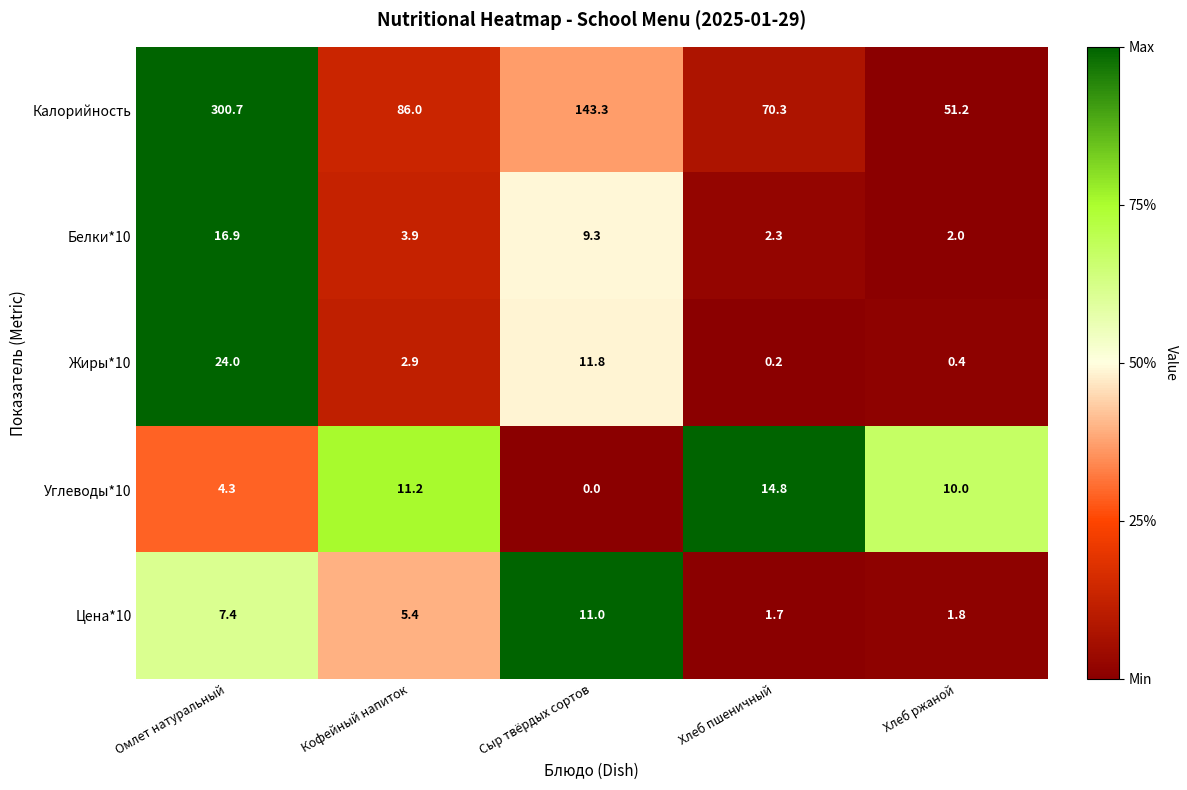

Reading left to right, list all the values displayed in this chart.

Калорийность: 300.7	86.0	143.3	70.3	51.2
Белки*10: 16.9	3.9	9.3	2.3	2.0
Жиры*10: 24.0	2.9	11.8	0.2	0.4
Углеводы*10: 4.3	11.2	0.0	14.8	10.0
Цена*10: 7.4	5.4	11.0	1.7	1.8